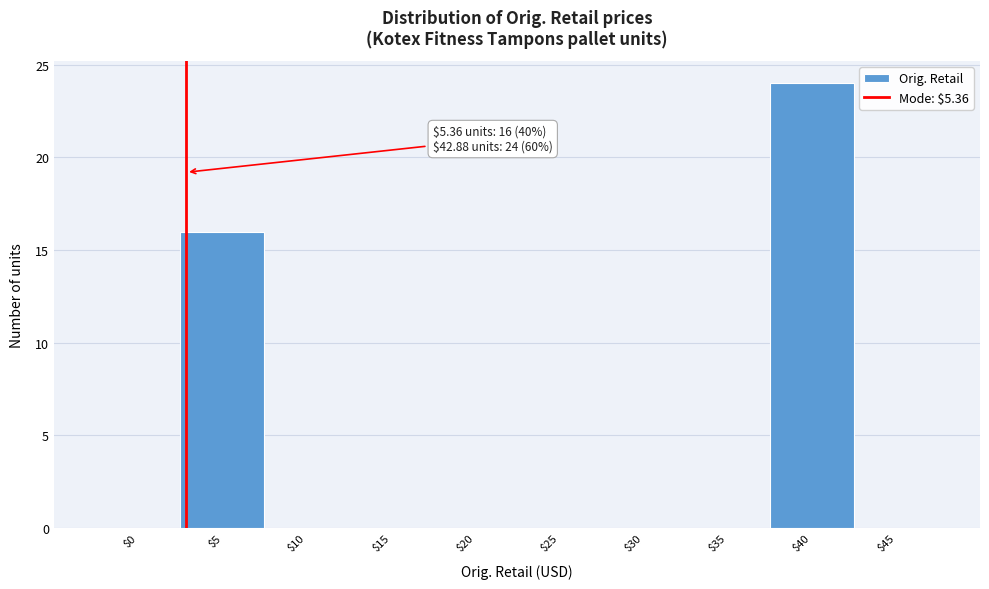

True or false: the data shows 0 at $25.

True